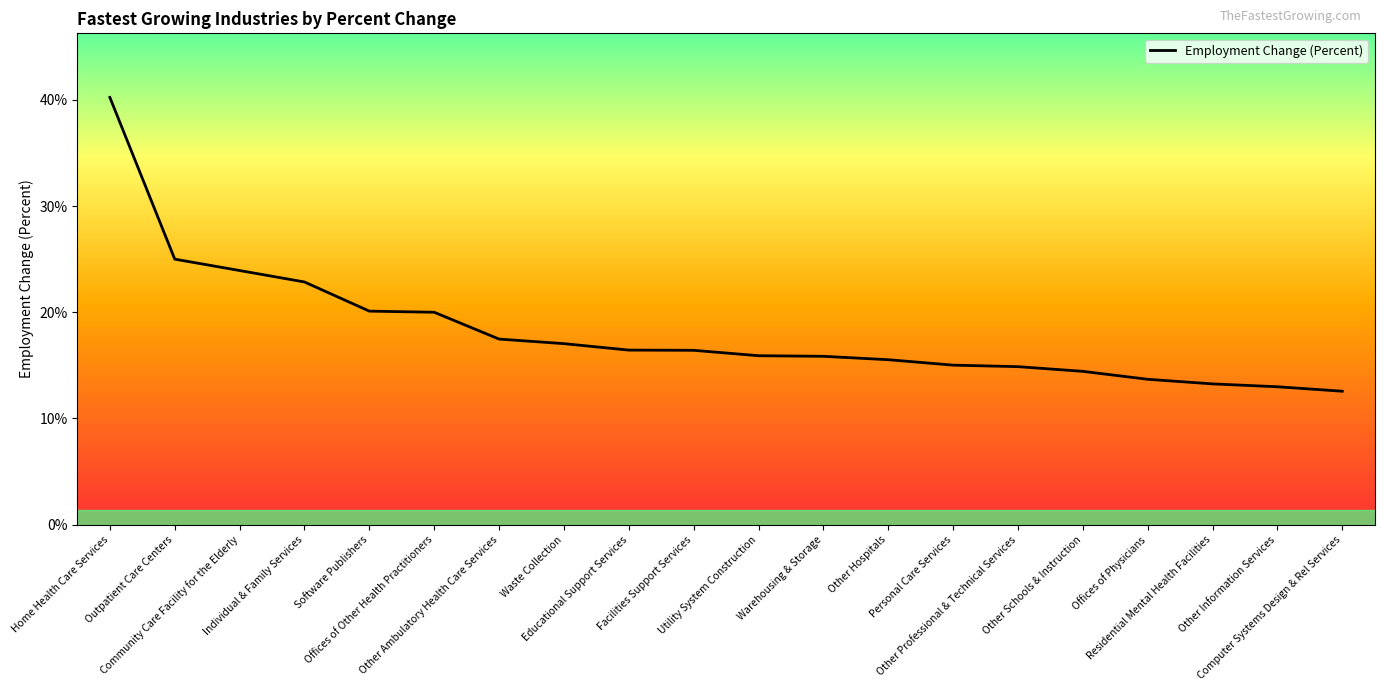

Reading left to right, what are all the values shown in this chart?

0.4	0.2	0.2	0.2	0.2	0.2	0.2	0.2	0.2	0.2	0.2	0.2	0.2	0.2	0.1	0.1	0.1	0.1	0.1	0.1